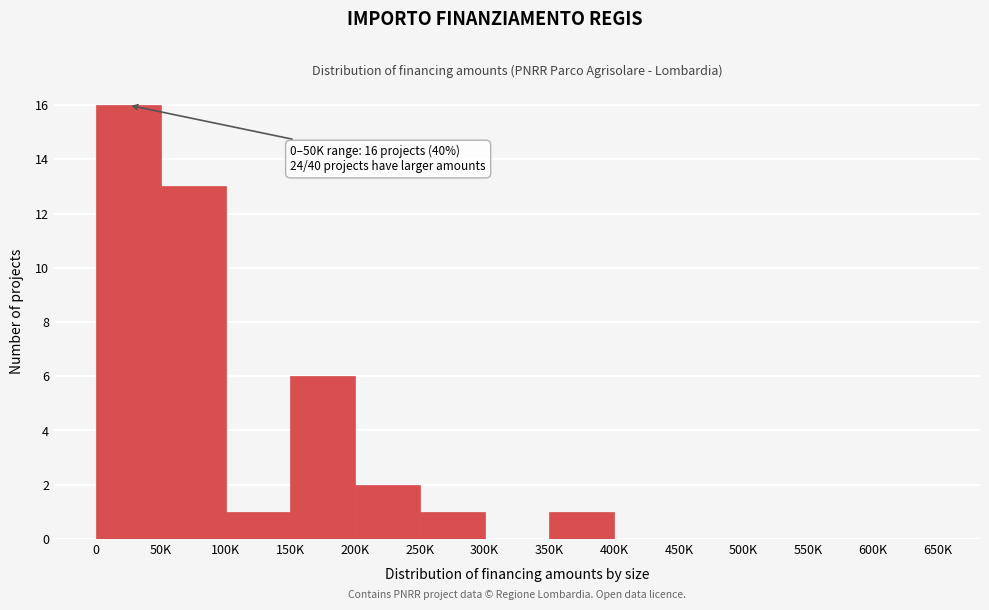

Reading right to left, list all the values displayed in this chart.

600K=0	550K=0	500K=0	450K=0	400K=0	350K=1	300K=0	250K=1	200K=2	150K=6	100K=1	50K=13	0=16